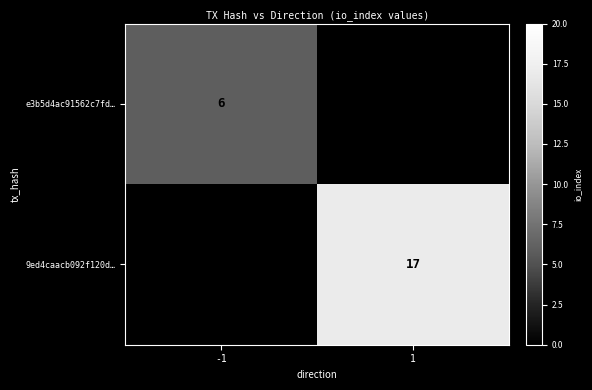

How many data points does each series have?

2